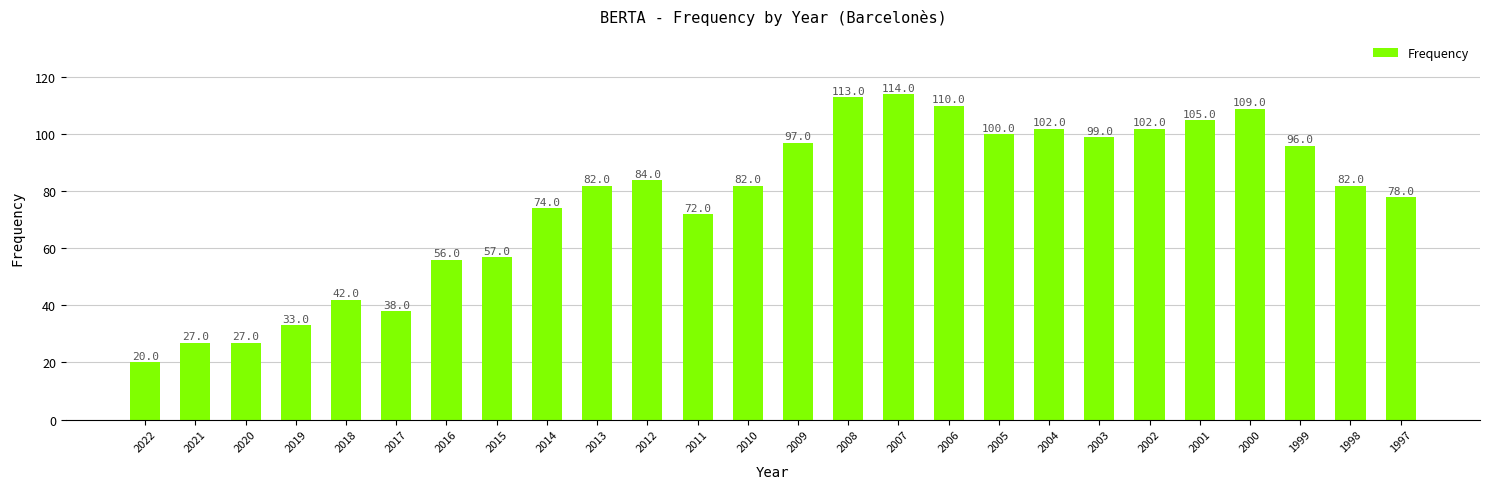

What is the value of the 10th bar from the left?

82